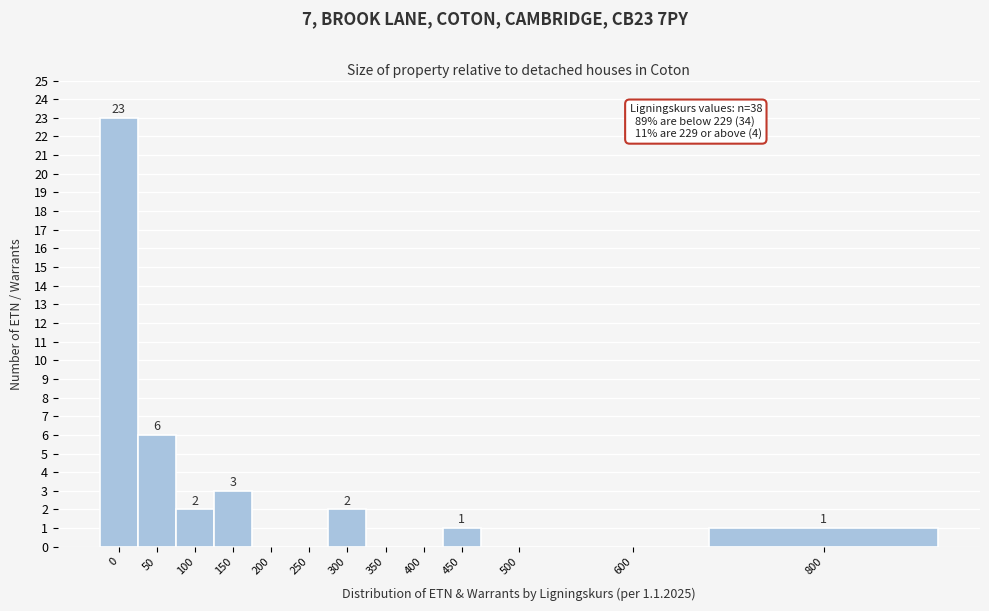

Reading left to right, transcribe all the data shown in this chart.

0=23	50=6	100=2	150=3	200=0	250=0	300=2	350=0	400=0	450=1	500=0	600=0	800=1